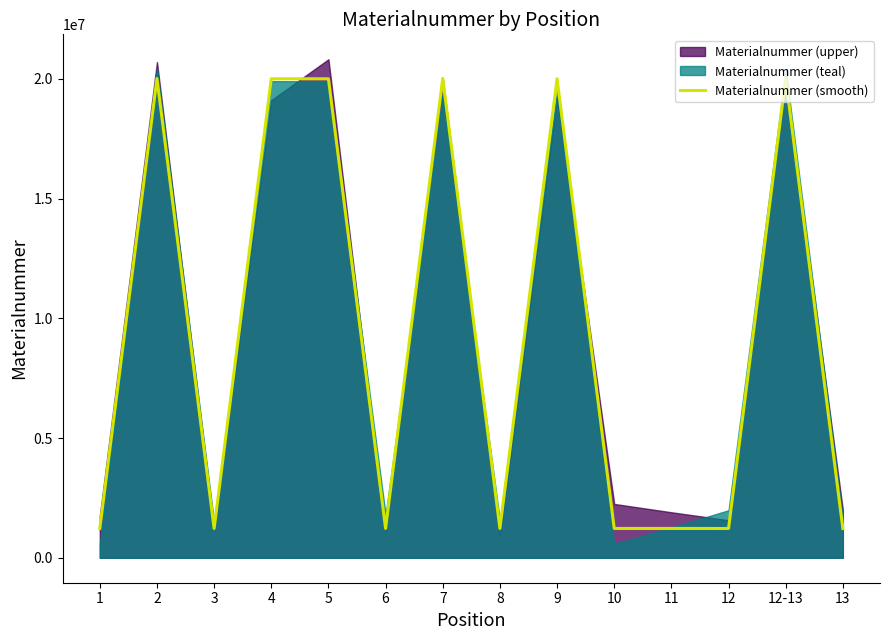

How many data points does each series have?

14